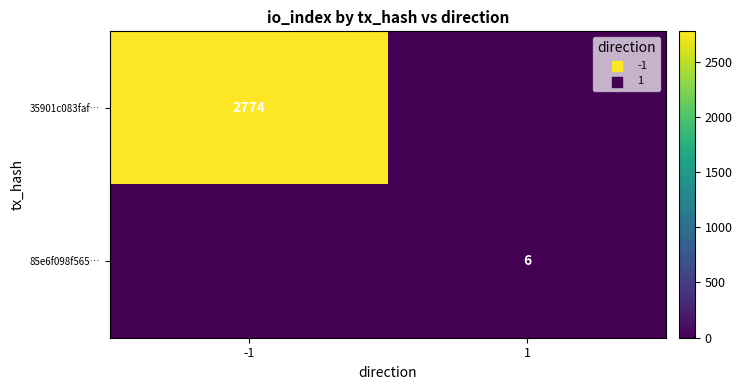

True or false: 85e6f098f565… has a value of 8 at 1.

False